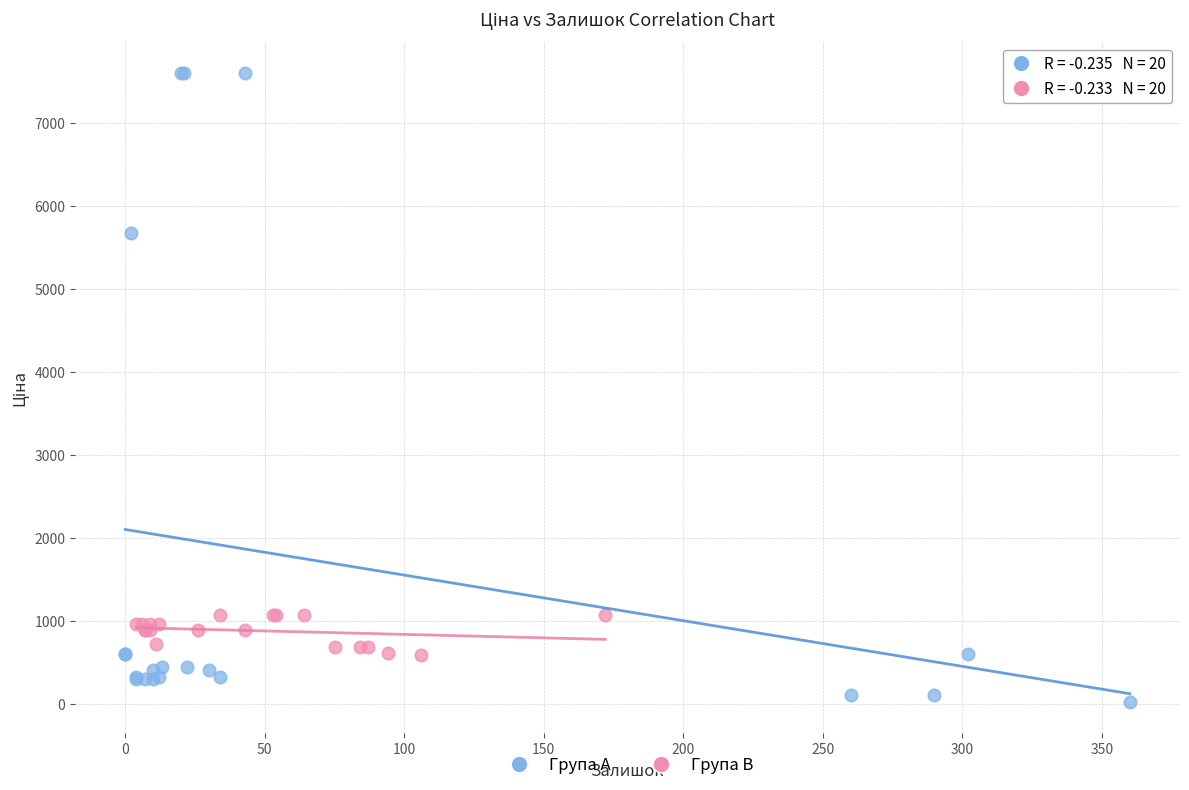

Which series reaches the maximum Y coordinate?

Група A